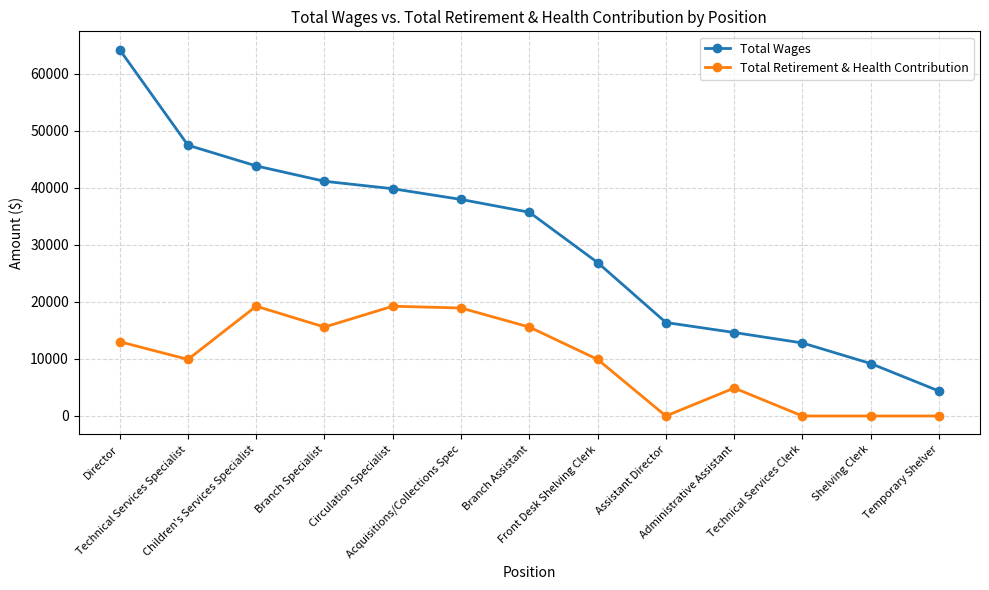

Reading left to right, list all the values displayed in this chart.

Total Wages: Director=64221	Technical Services Specialist=47472	Children's Services Specialist=43839	Branch Specialist=41148	Circulation Specialist=39840	Acquisitions/Collections Spec=37962	Branch Assistant=35716	Front Desk Shelving Clerk=26898	Assistant Director=16388	Administrative Assistant=14636	Technical Services Clerk=12801	Shelving Clerk=9194	Temporary Shelver=4372
Total Retirement & Health Contribution: Director=13023	Technical Services Specialist=9919	Children's Services Specialist=19246	Branch Specialist=15592	Circulation Specialist=19246	Acquisitions/Collections Spec=18931	Branch Assistant=15592	Front Desk Shelving Clerk=9919	Assistant Director=0	Administrative Assistant=4904	Technical Services Clerk=0	Shelving Clerk=0	Temporary Shelver=0